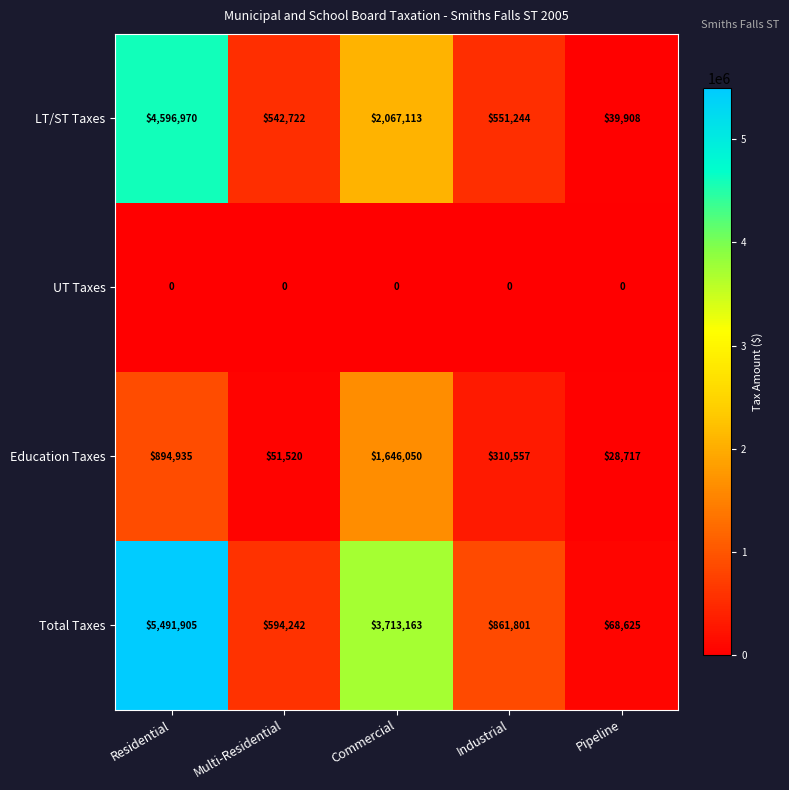

Which series changed the most between Residential and Industrial?

Total Taxes